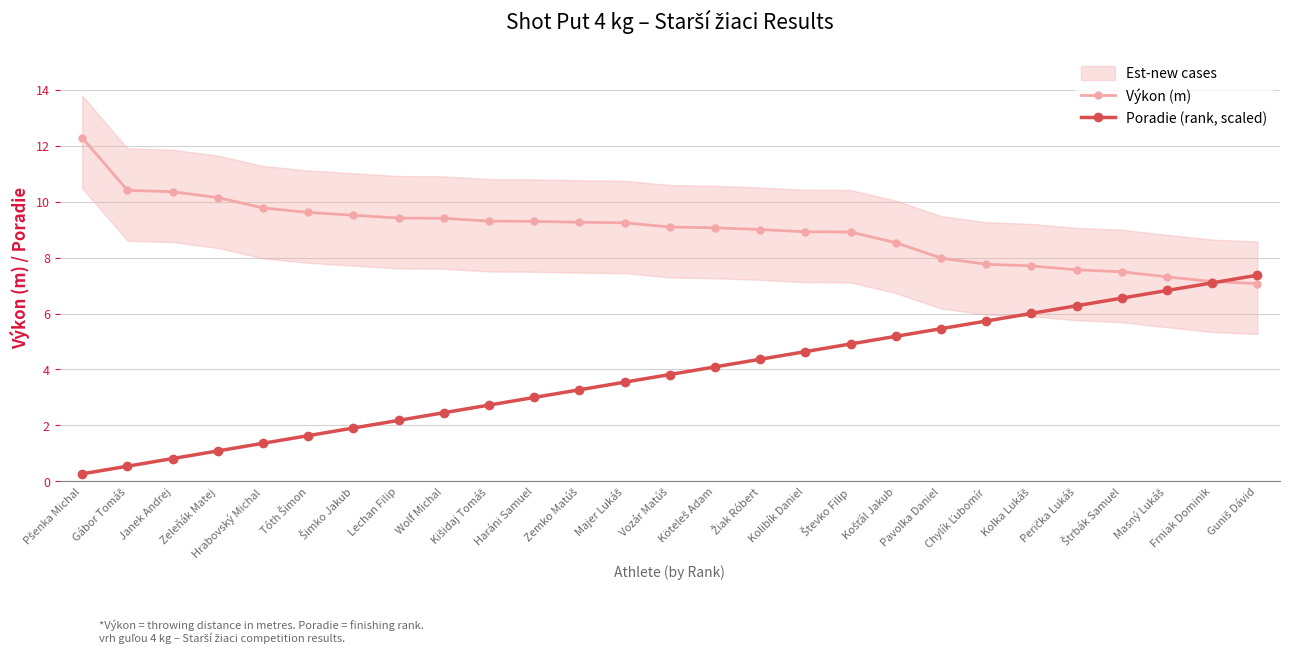

Rank the series by their maximum value, from lowest to highest.

Poradie (rank, scaled), Výkon (m)